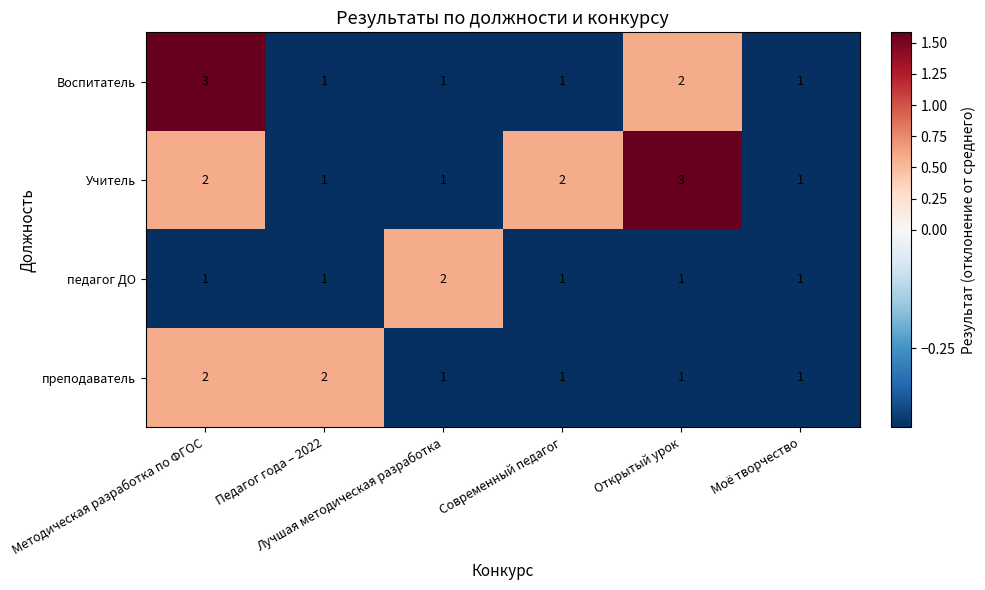

How many series are shown in this chart?

4